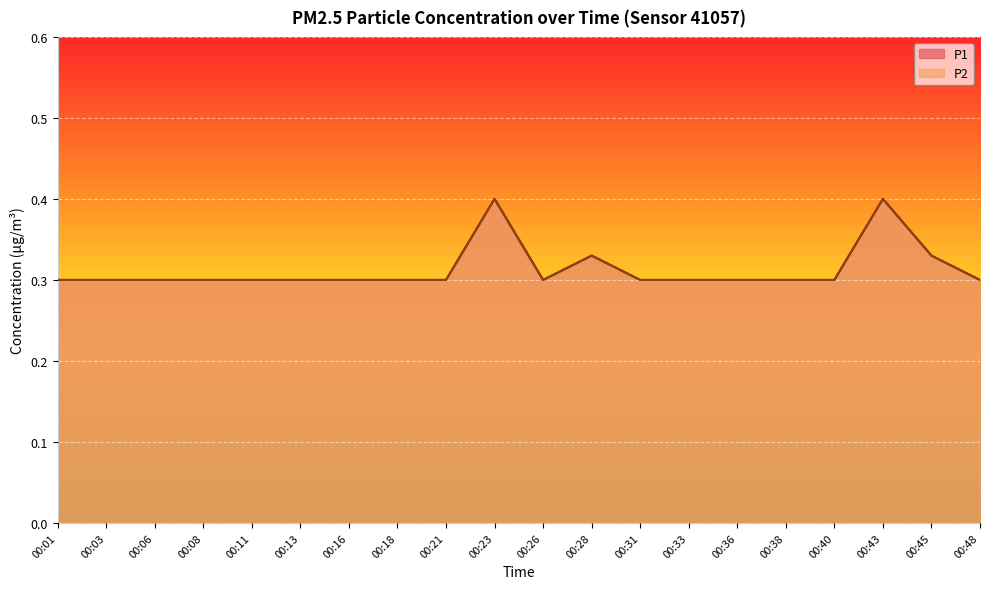

At how many categories does at least one series exceed 0?

20